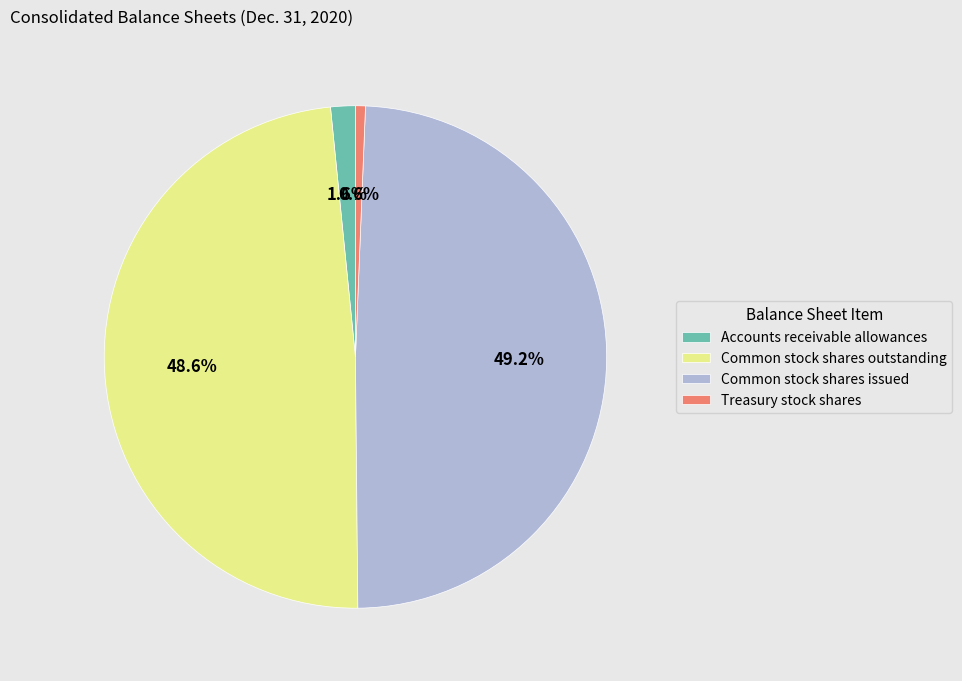

Is it true that Common stock shares issued is 49% of the pie?

True